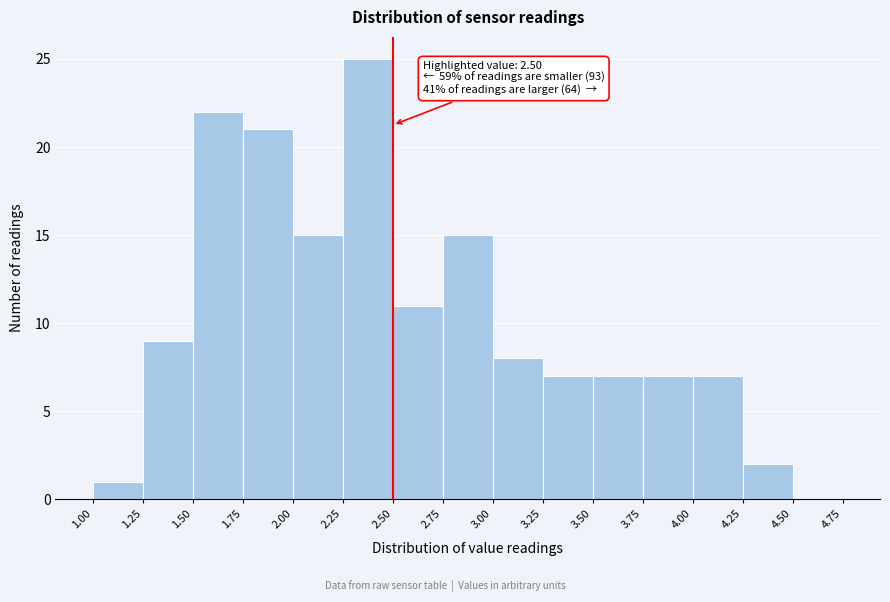

Which range on the x-axis has the tallest bar?

2.25 to 2.50